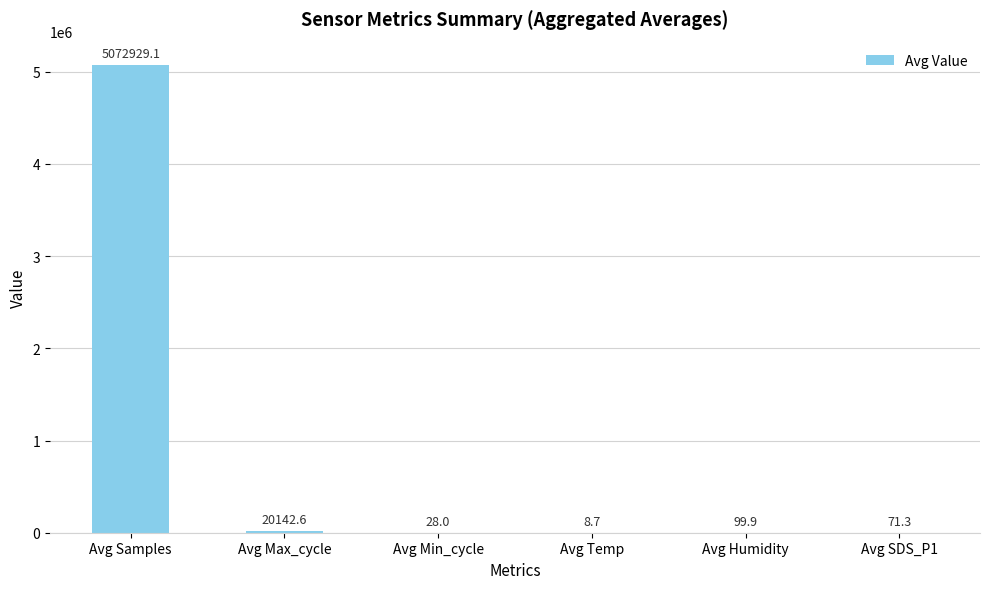

What is the greatest value displayed?

5072929.1